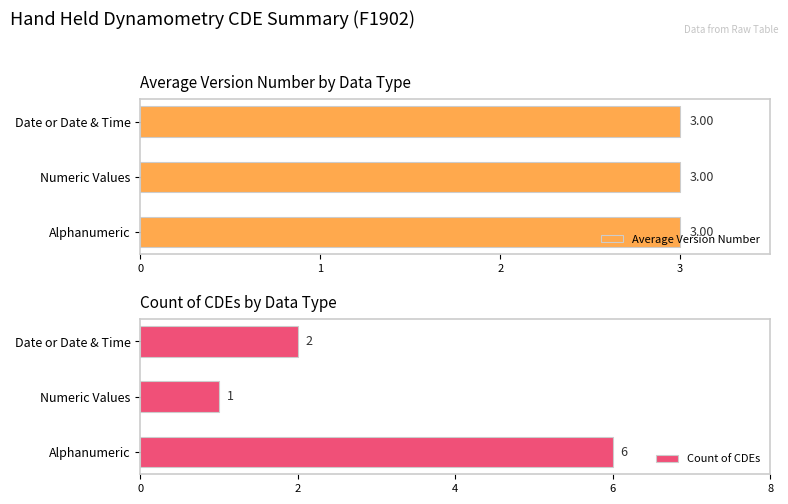

What is the value of the Count of CDEs bar at the 1st from the left?

6.0